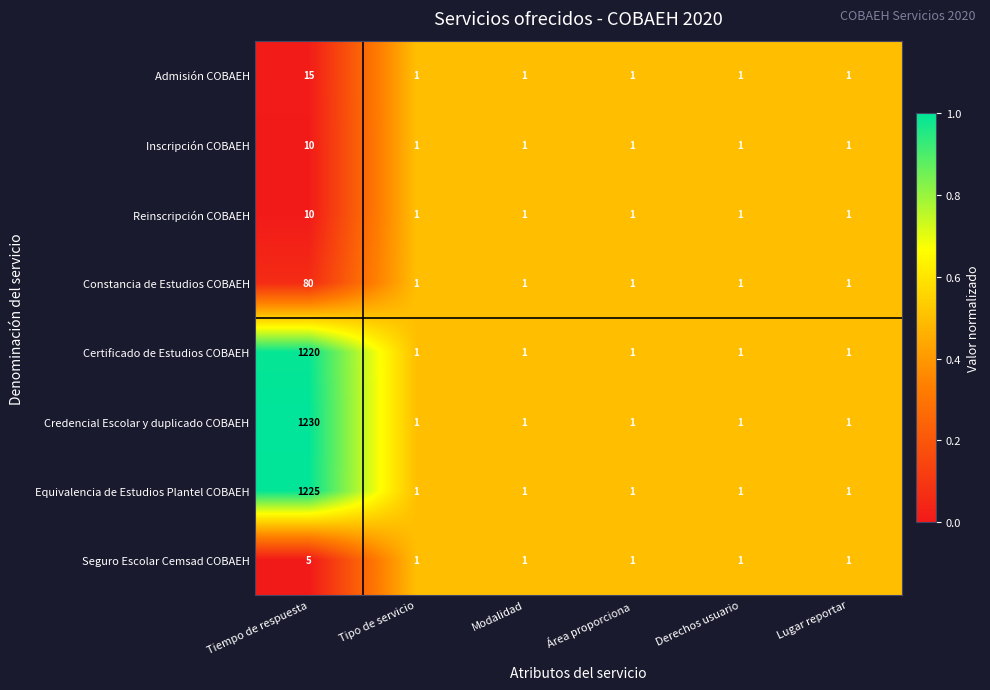

What is the difference between the maximum and minimum values in the Reinscripción COBAEH series?

9